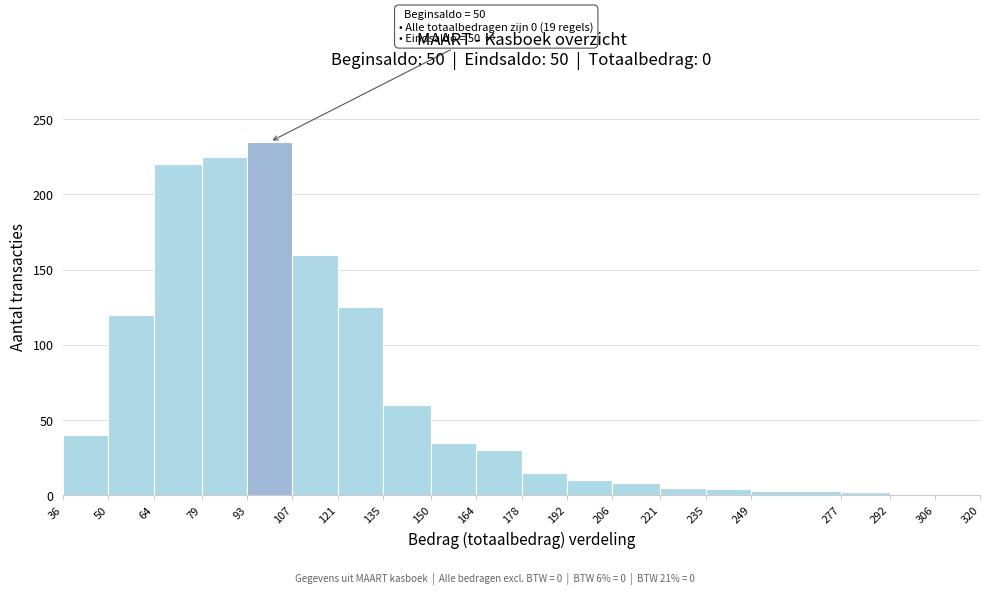

Which range on the x-axis has the tallest bar?

93 to 107